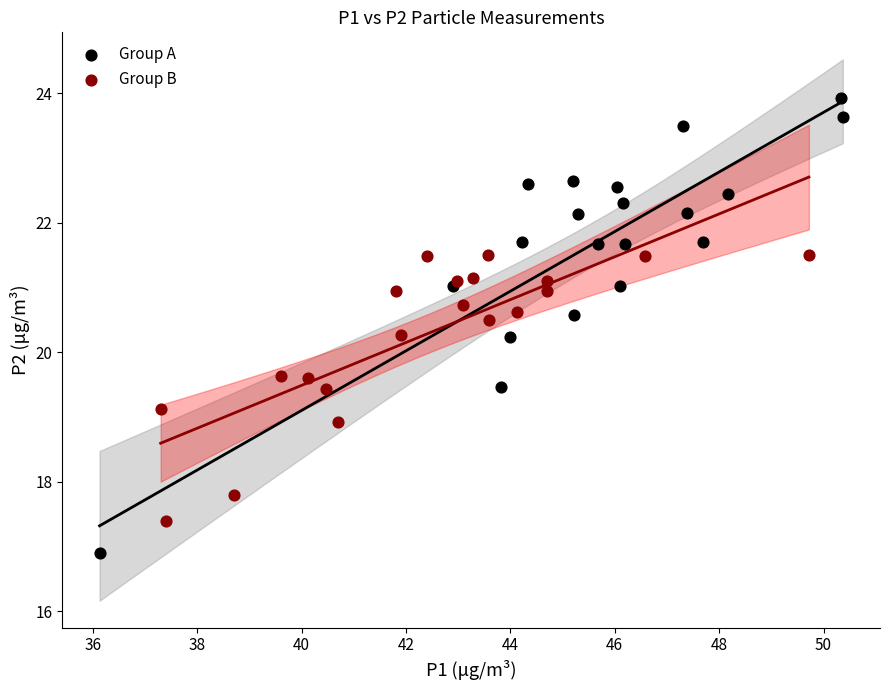

Which series contains the highest Y value?

Group A